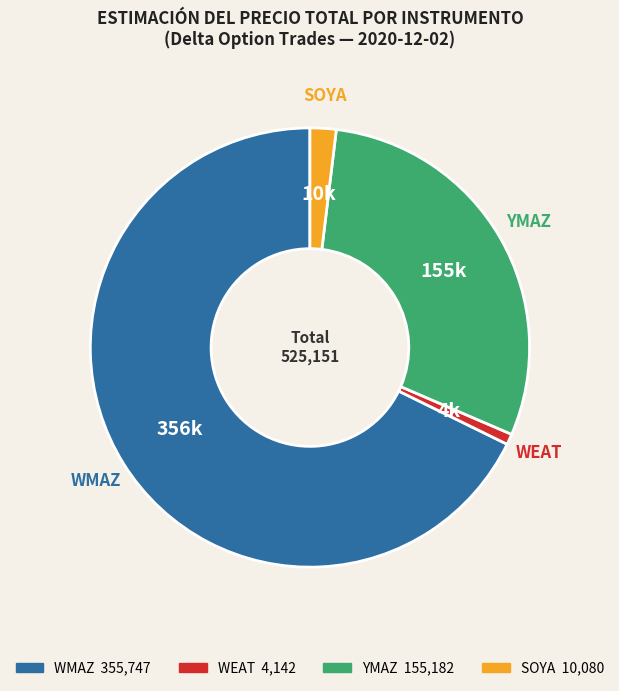

Does any single category account for the majority?

Yes